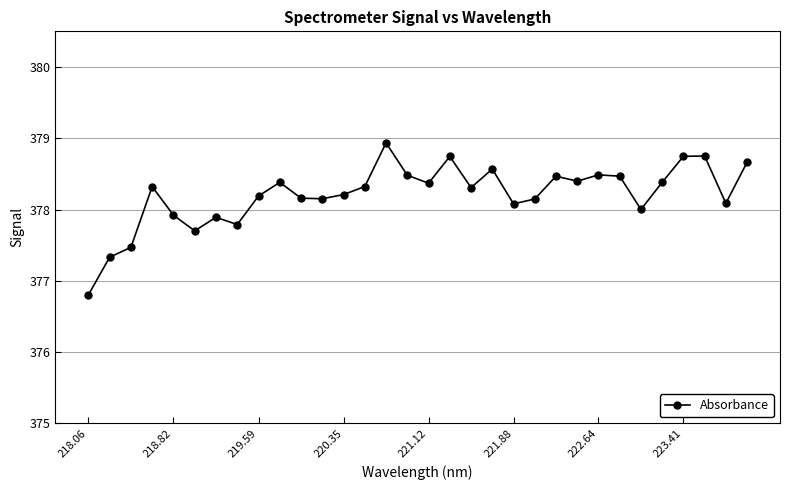

What is the greatest value displayed?

378.9